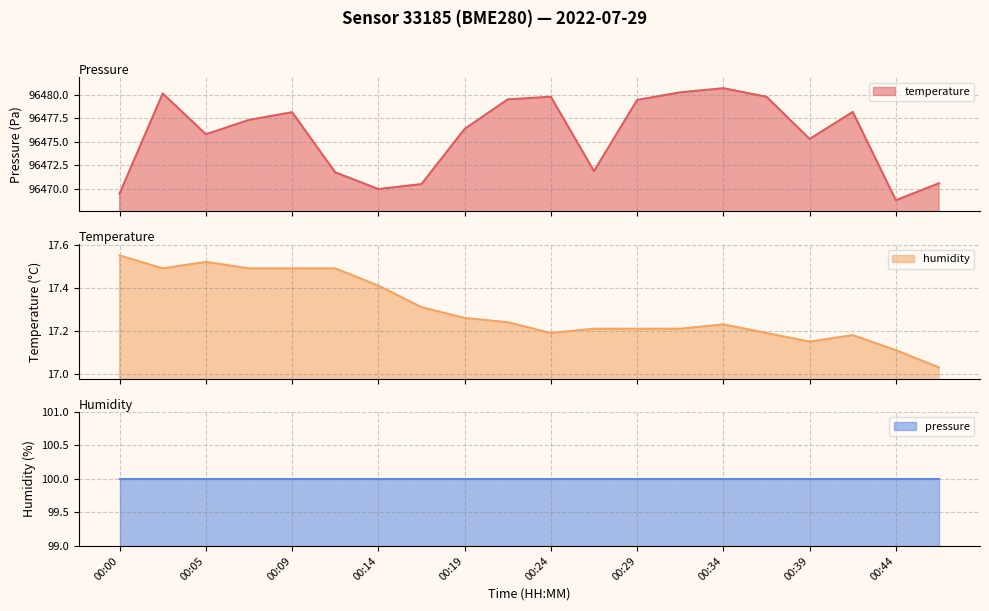

What is the difference between the maximum and minimum values in the pressure series?

11.9